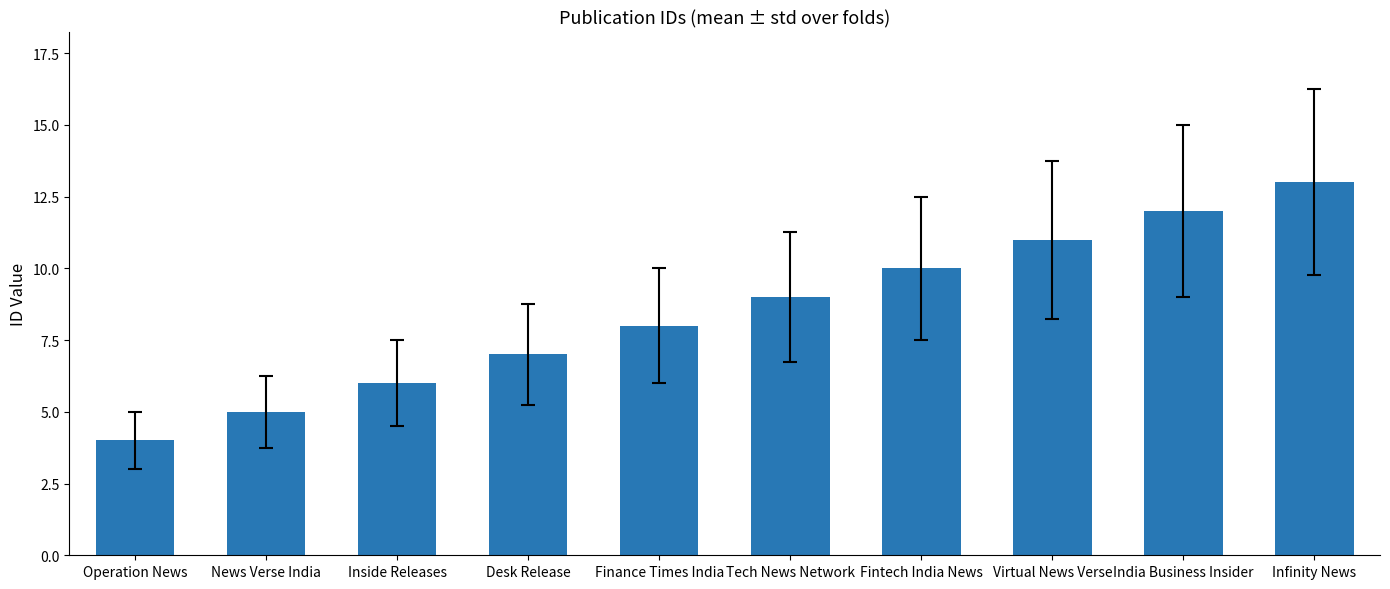

What is the label of the 8th bar from the right?

Inside Releases